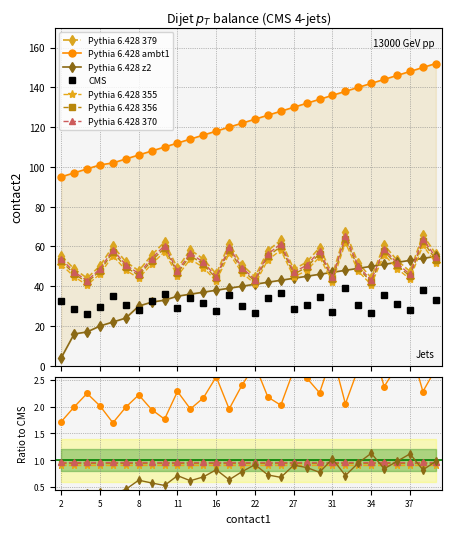

What is the average value of the contact2_min series?

38.1